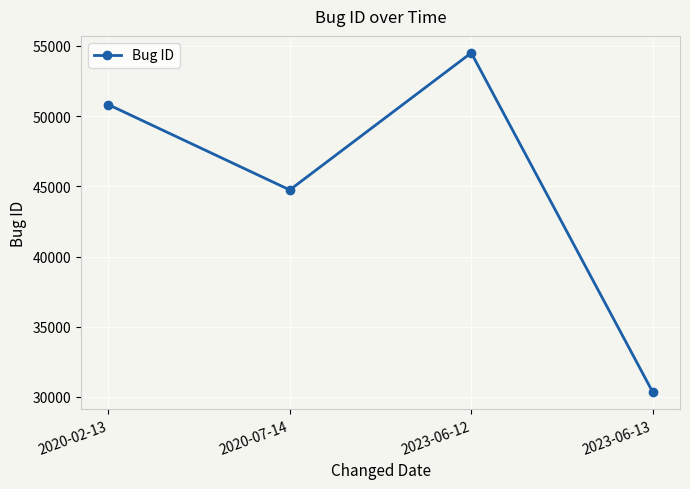

What is the sum of the values at 2023-06-13 and 2023-06-12?

84838